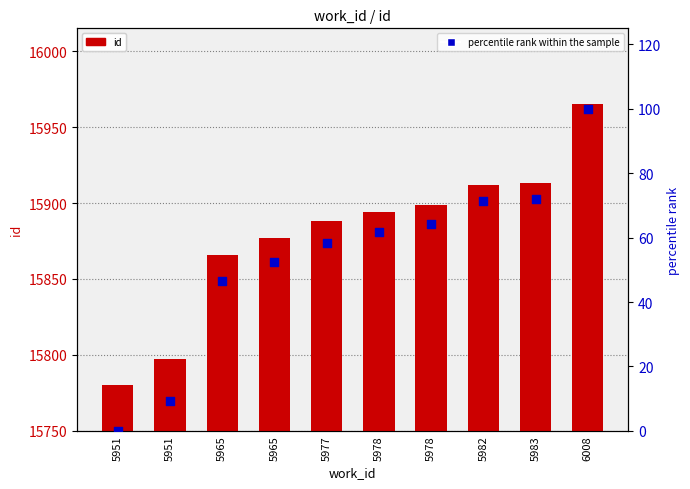

What are all the series names shown in the legend?

id, percentile rank within the sample